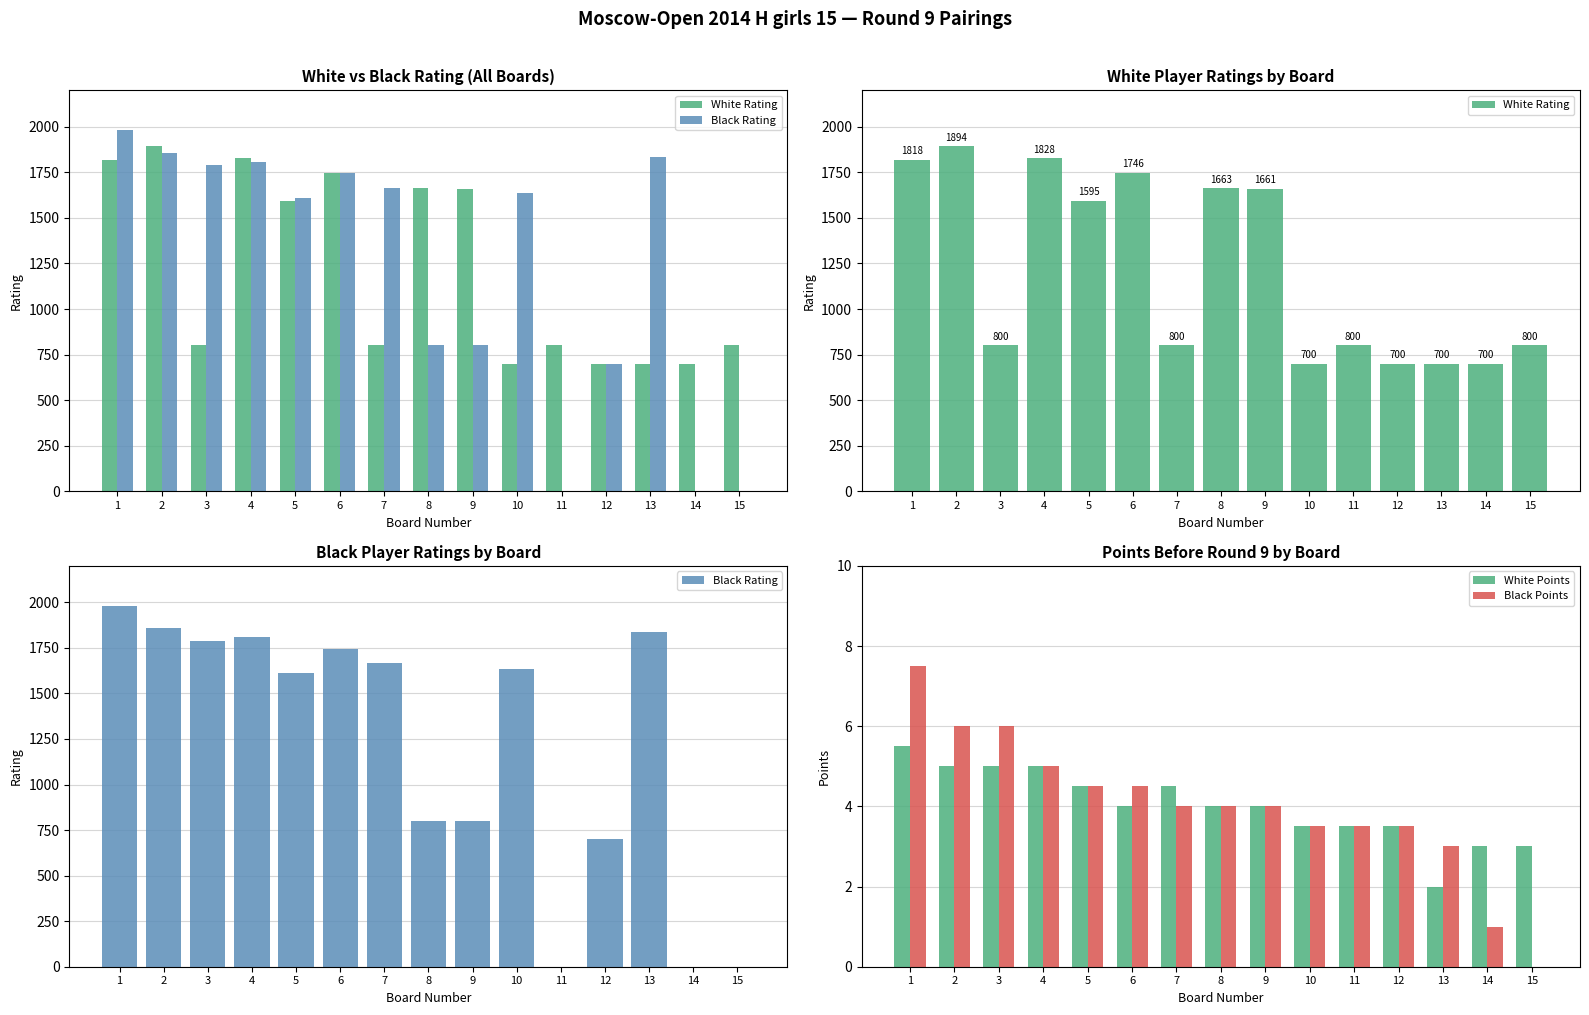

How many distinct data groups are displayed?

4